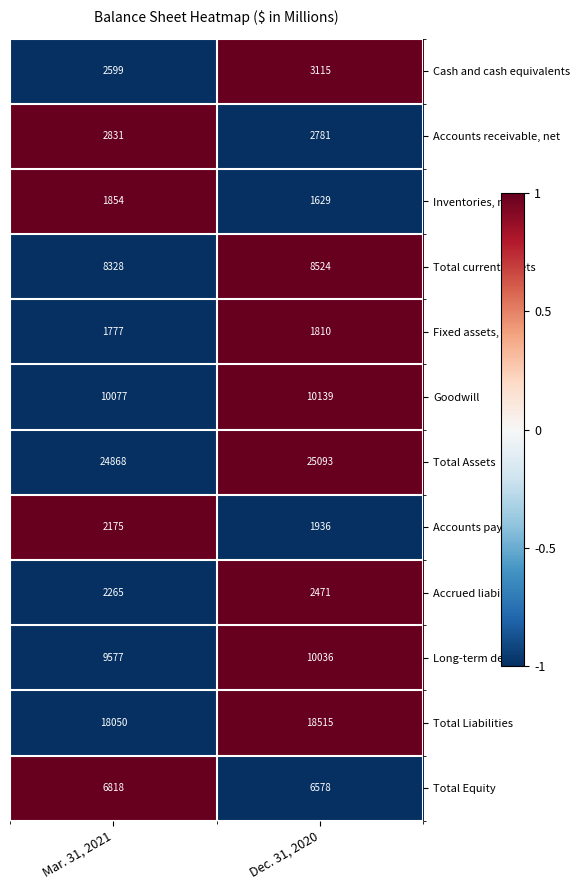

List the series in order of their peak value, highest first.

Total Assets, Total Liabilities, Goodwill, Long-term debt, Total current assets, Total Equity, Cash and cash equivalents, Accounts receivable, net, Accrued liabilities, Accounts payable, Inventories, net, Fixed assets, net